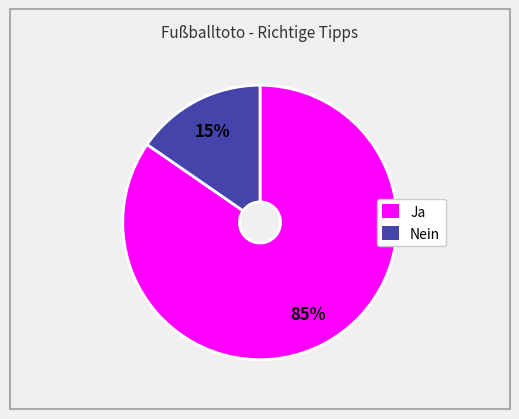

To the nearest percent, what portion does Ja represent?

85%